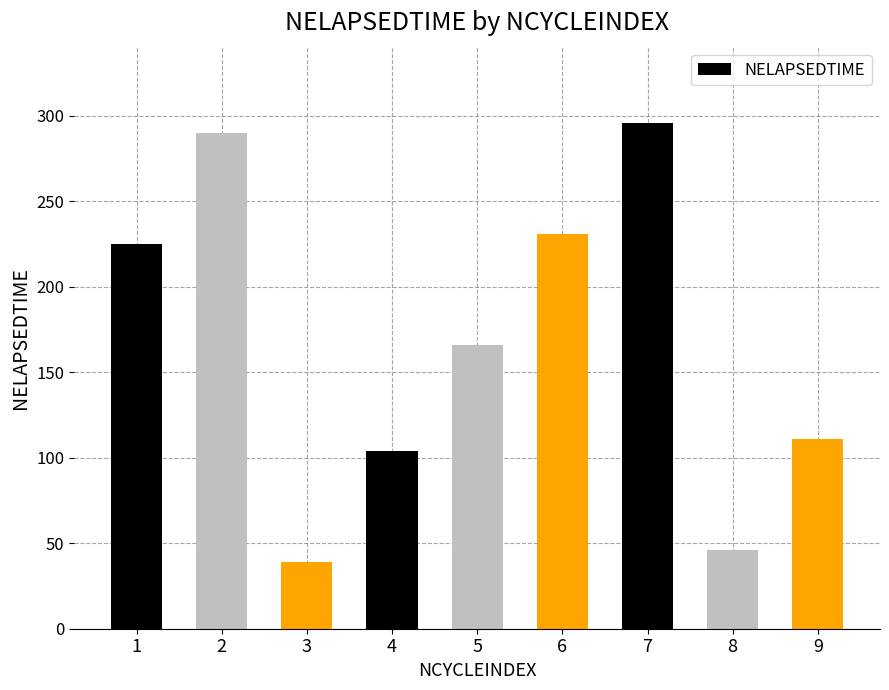

What is the approximate value at 6, to the nearest 10?

230